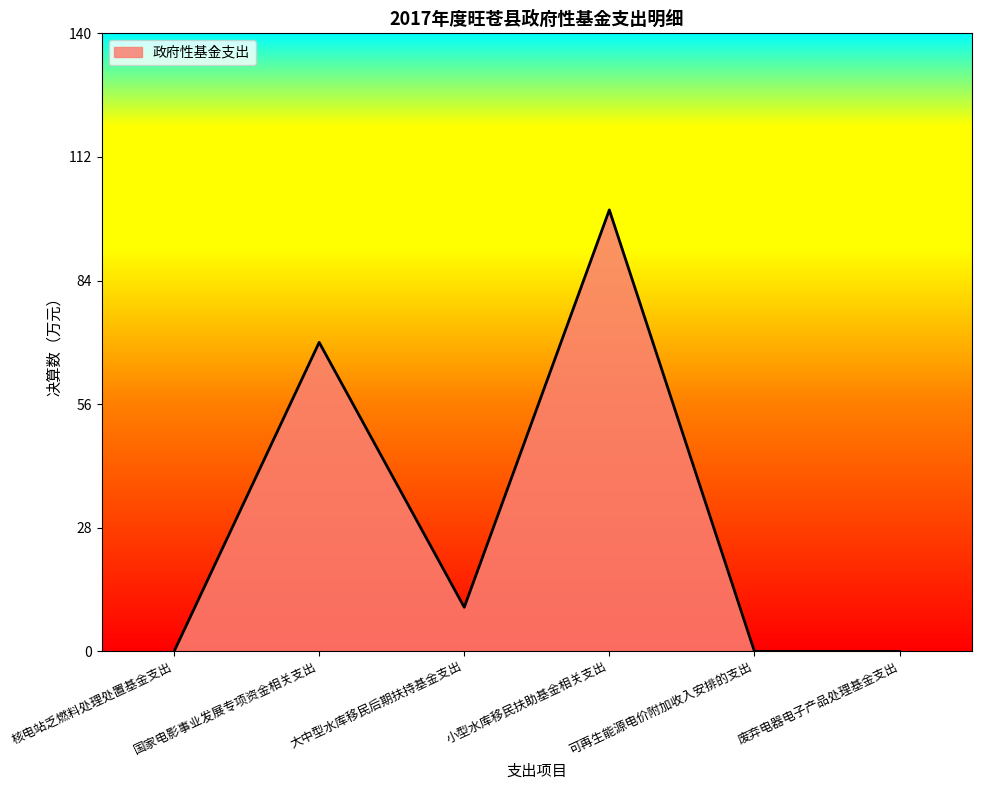

Count the values in the range 0 to 70.

5